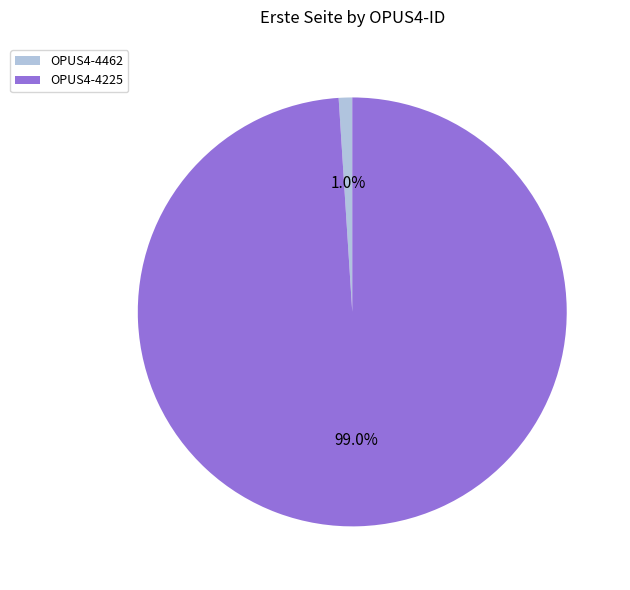

Which category has the biggest portion of the pie?

OPUS4-4225